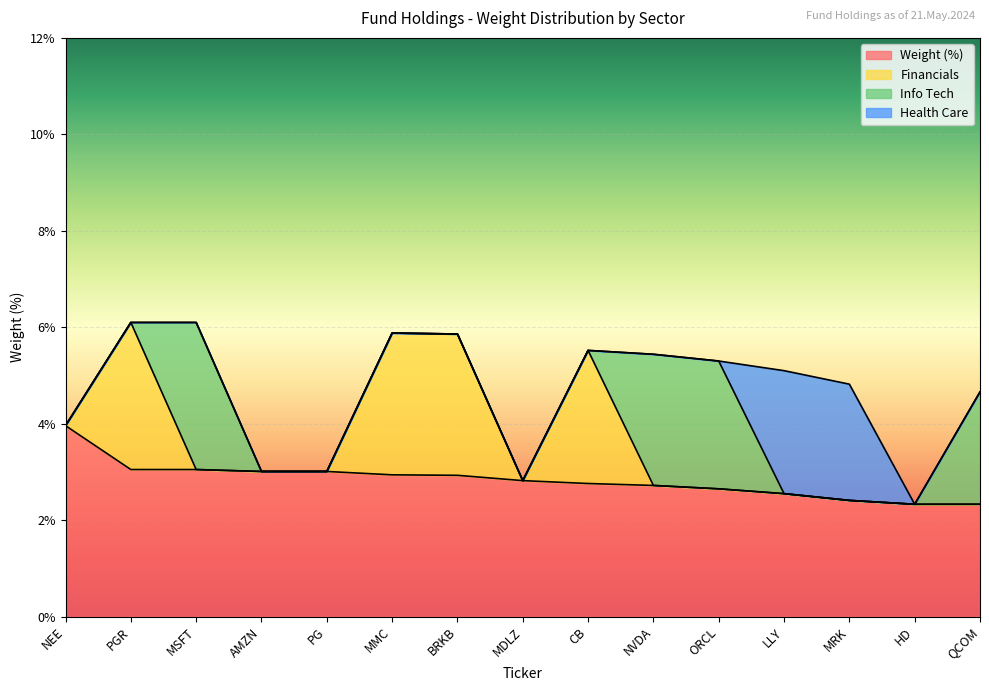

At BRKB, list the series in order from smallest to largest.

Info Tech, Health Care, Weight (%), Financials